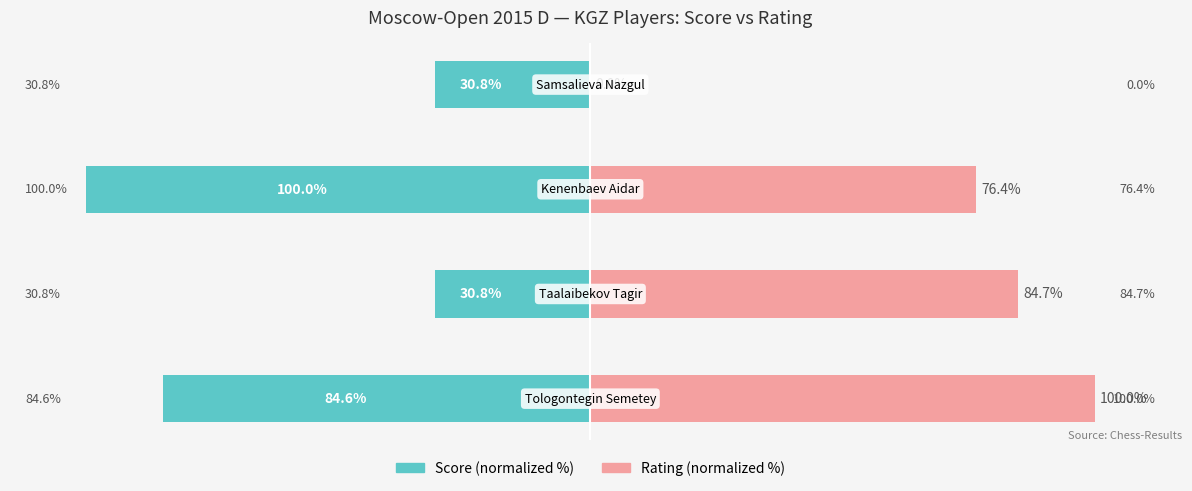

Between −100 and 0, which series saw the biggest shift?

Rating (normalized %)